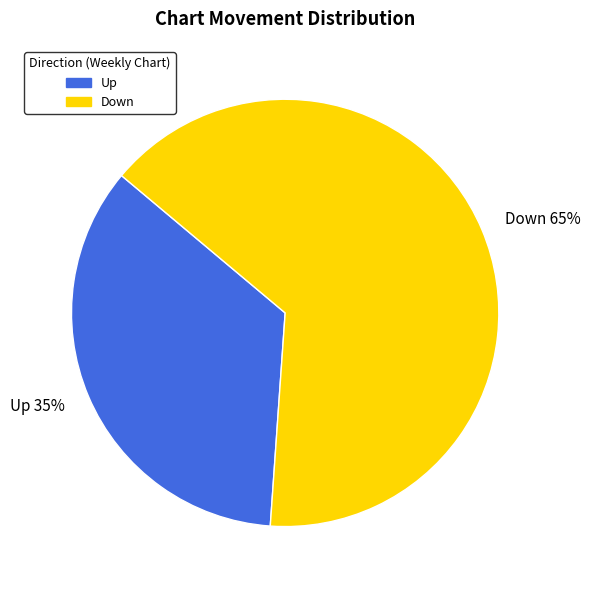

Do Down and Up together represent more than half of the pie?

Yes